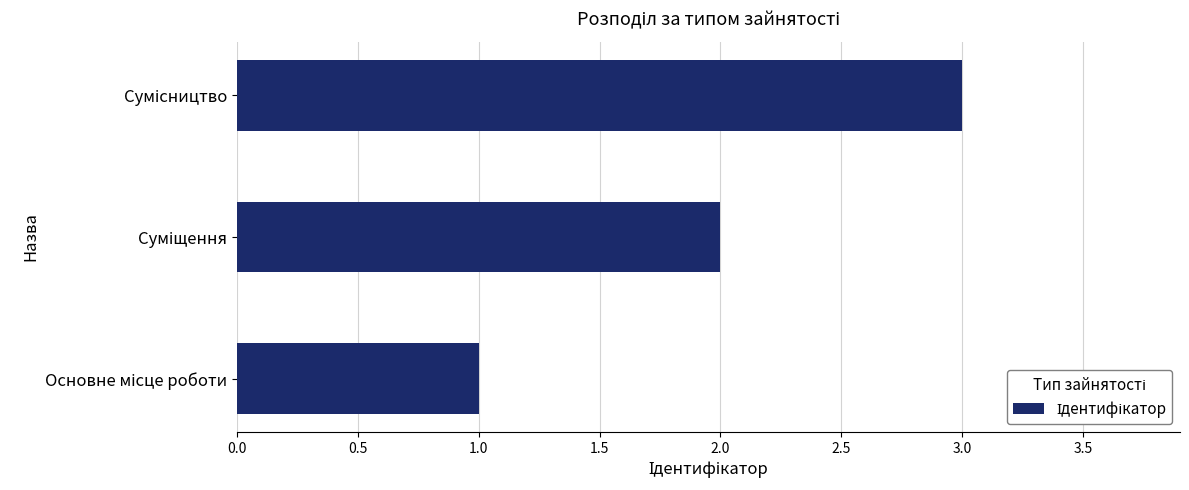

What is the sum of all values?

6